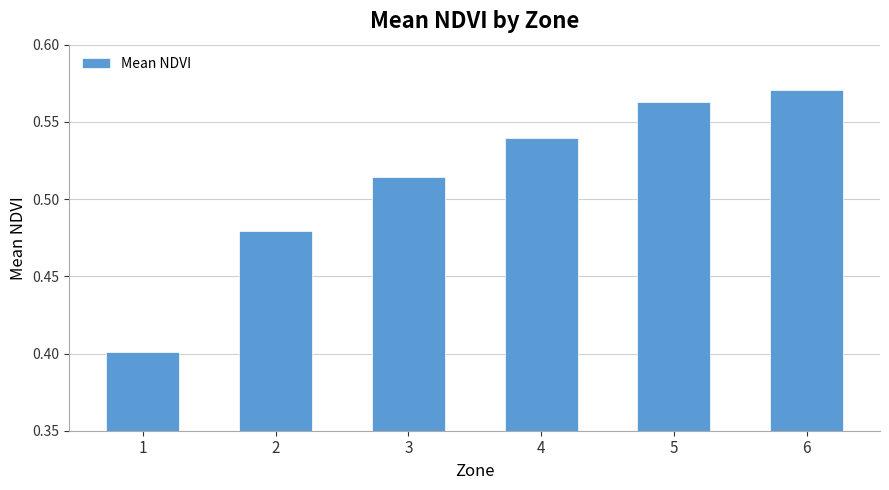

Rank the categories by value from lowest to highest.

1, 2, 3, 4, 5, 6